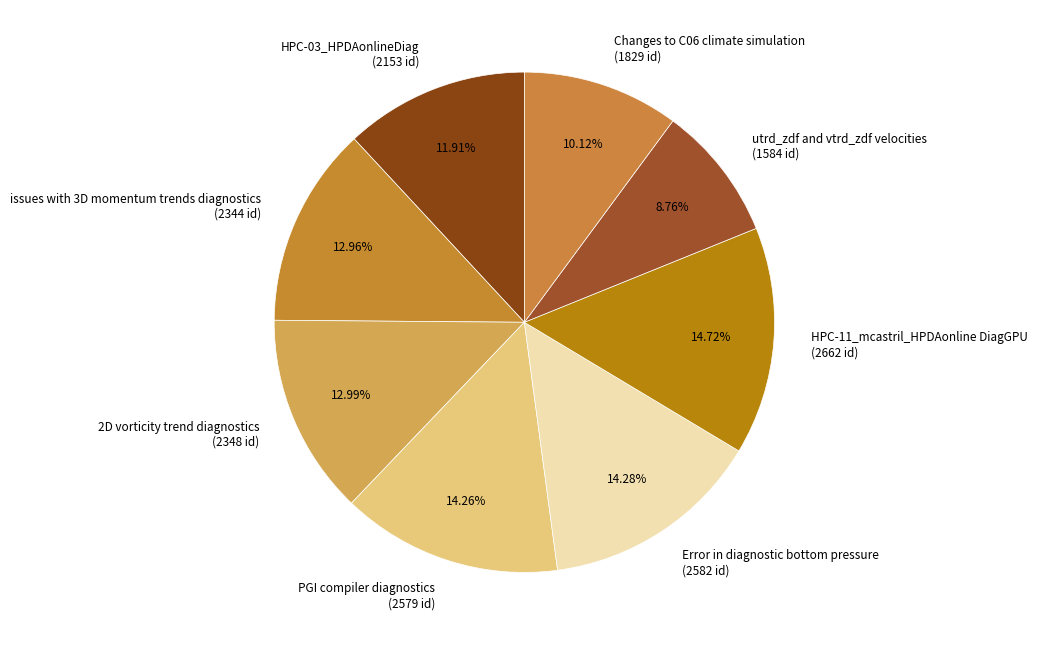

To the nearest percent, what is the difference between the largest and smallest slice percentages?

6%